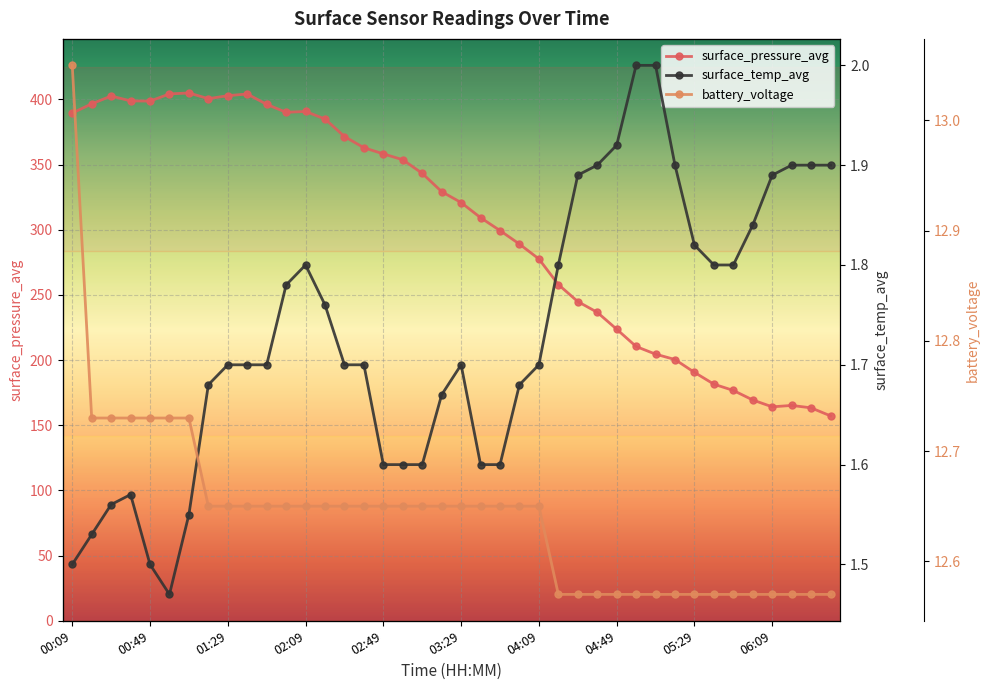

Where is surface_pressure_avg nearest to the value 281?

04:09